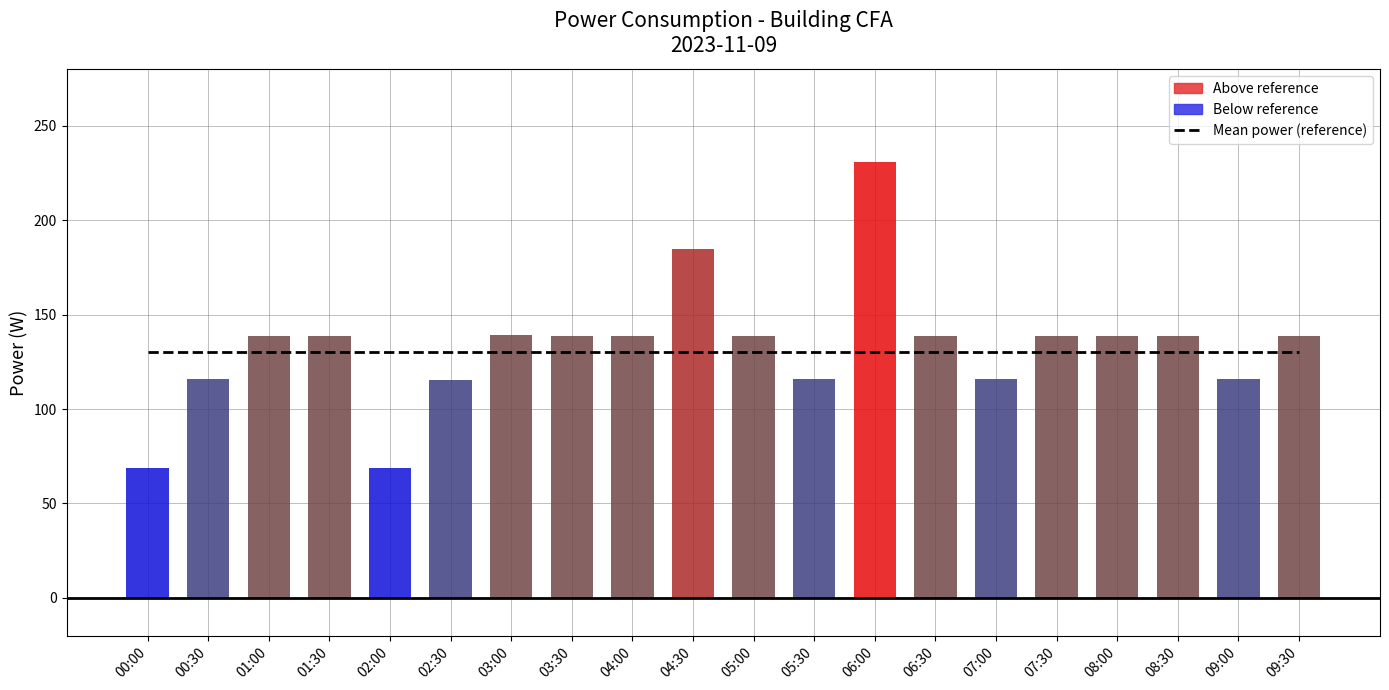

What is the sum of the power values at 05:30 and 03:30?

254.4